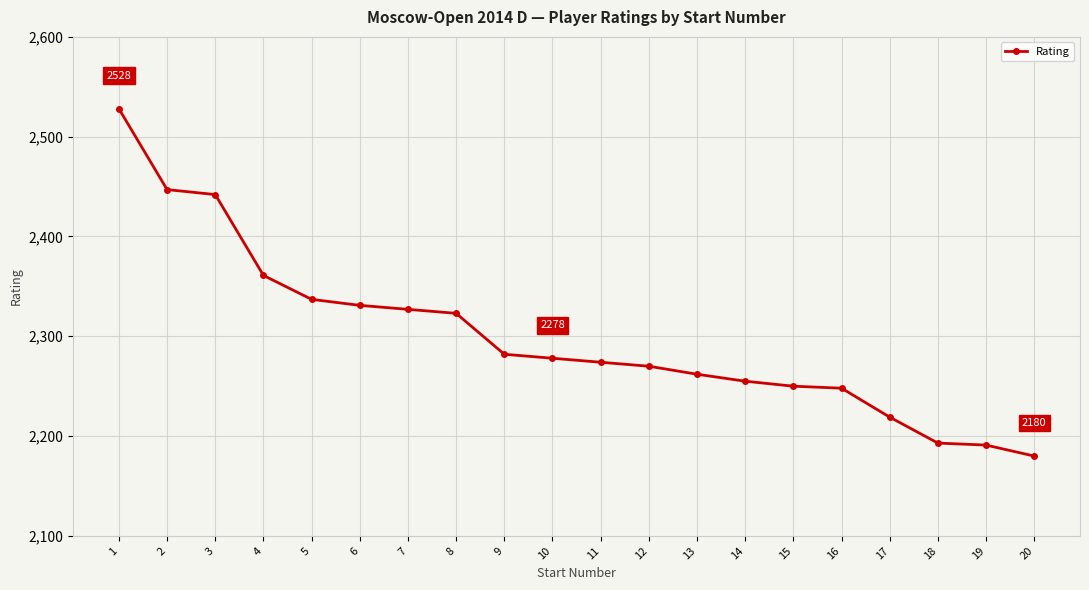

What is the maximum value shown in the chart?

2528